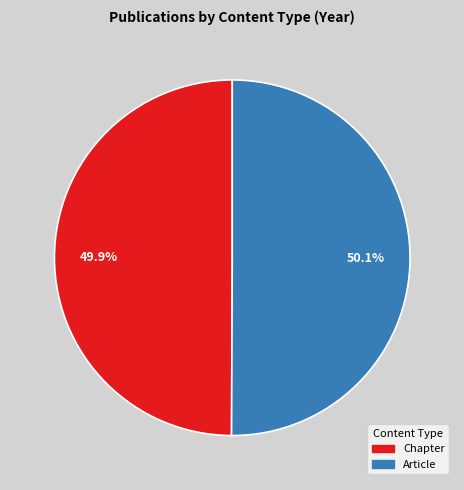

Is there a majority slice in this chart?

Yes